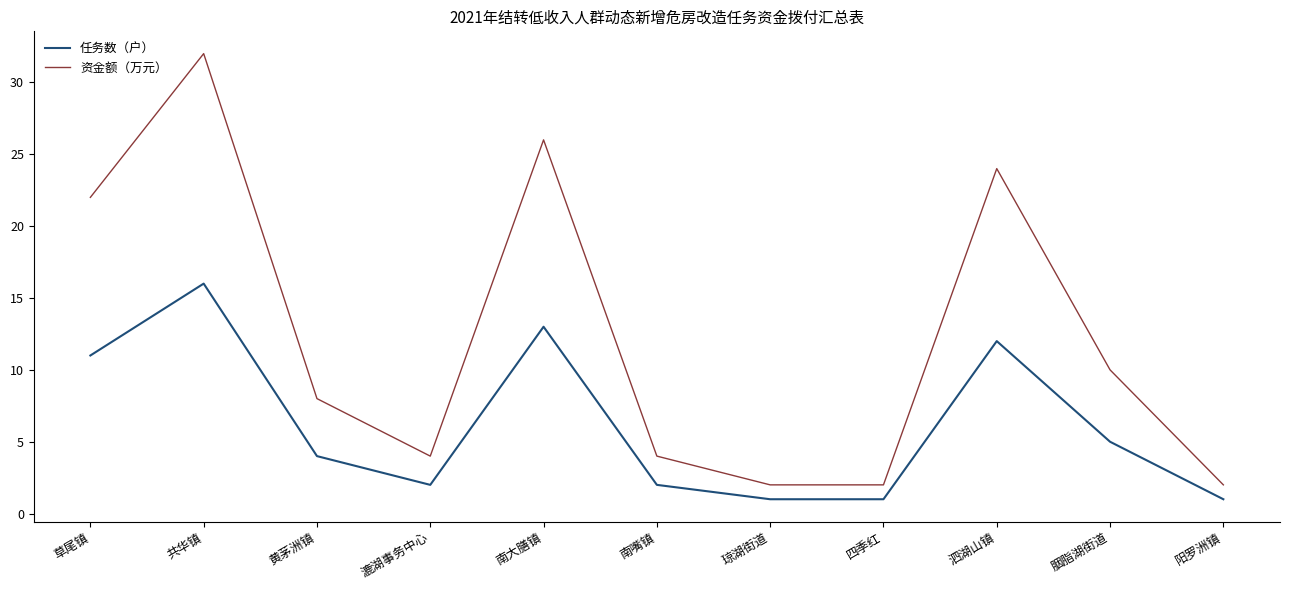

List the series in order of their peak value, highest first.

资金额（万元）, 任务数（户）